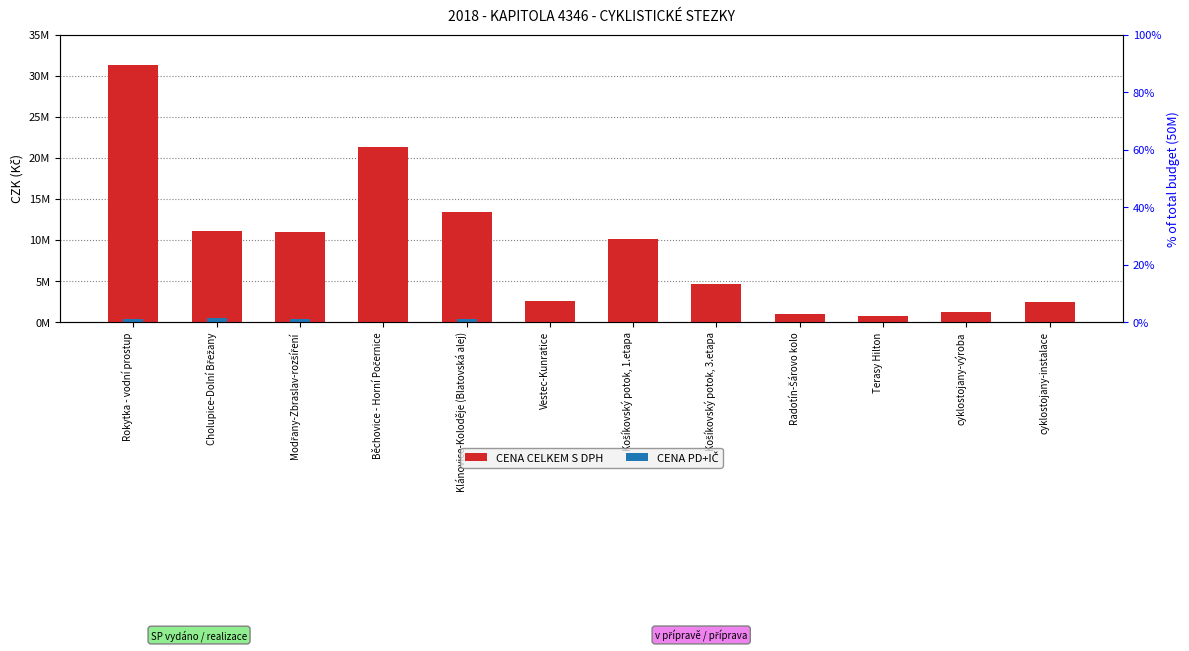

The CENA CELKEM S DPH series shows 1200000 at cyklostojany-výroba. True or false?

True